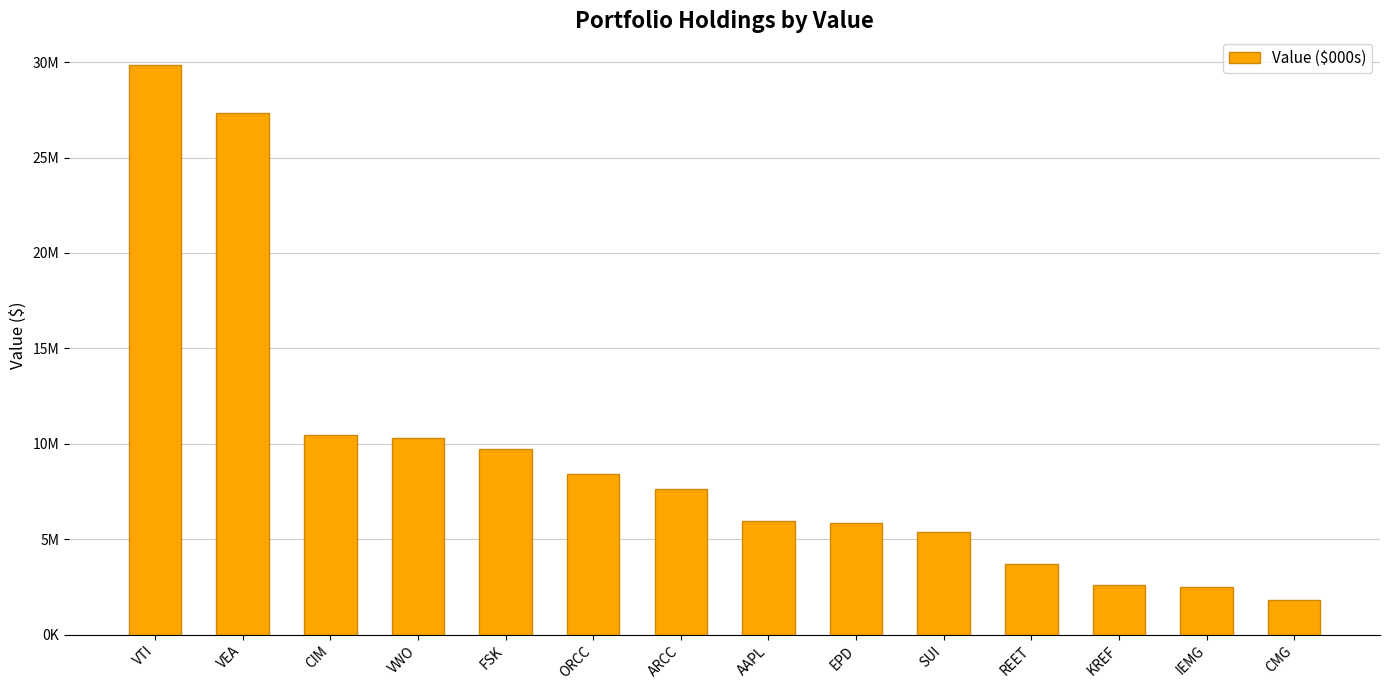

Reading left to right, extract all data points from this chart.

VTI=29860000	VEA=27319000	CIM=10434000	VWO=10285000	FSK=9735000	ORCC=8403000	ARCC=7609000	AAPL=5943000	EPD=5830000	SUI=5365000	REET=3707000	KREF=2577000	IEMG=2482000	CMG=1818000